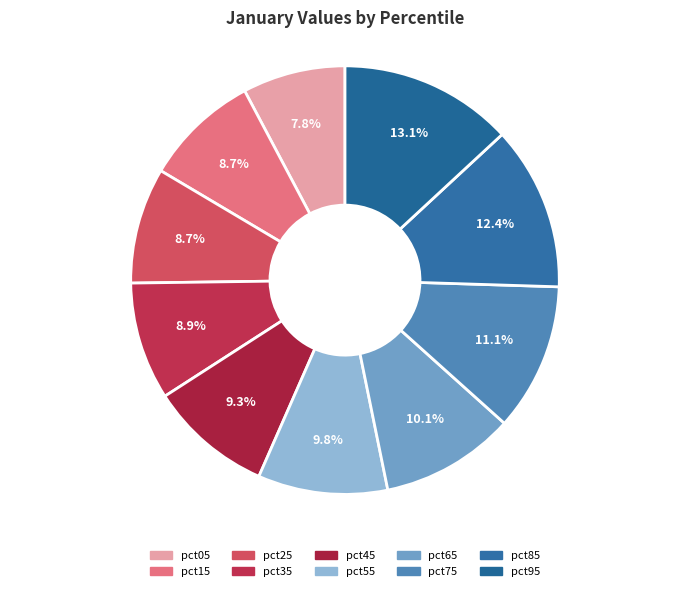

Which category has the smallest portion of the pie?

pct05